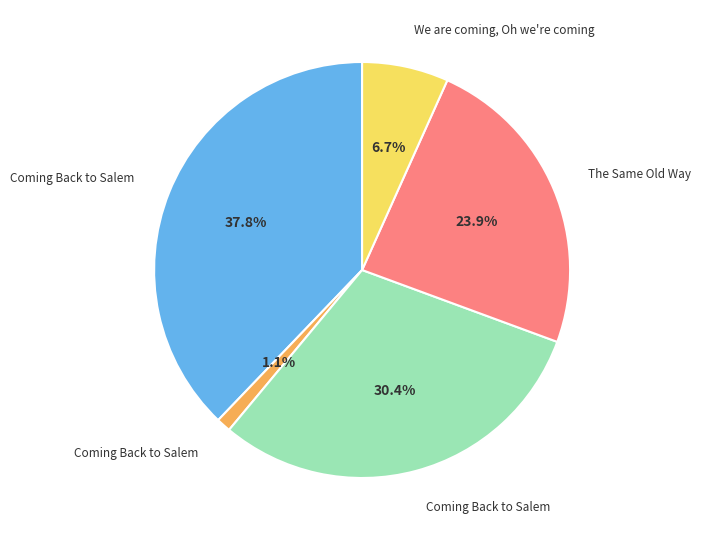

How many slices are in this pie chart?

5